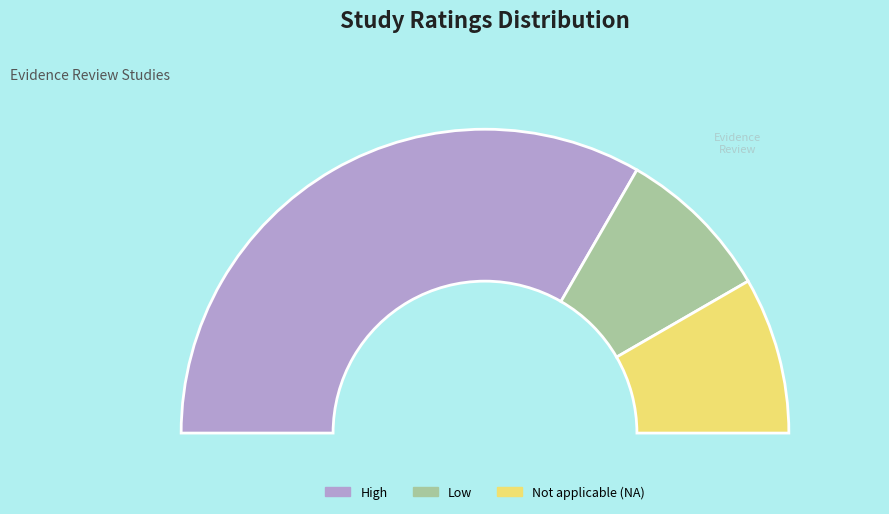

Count the number of slices in the pie.

7